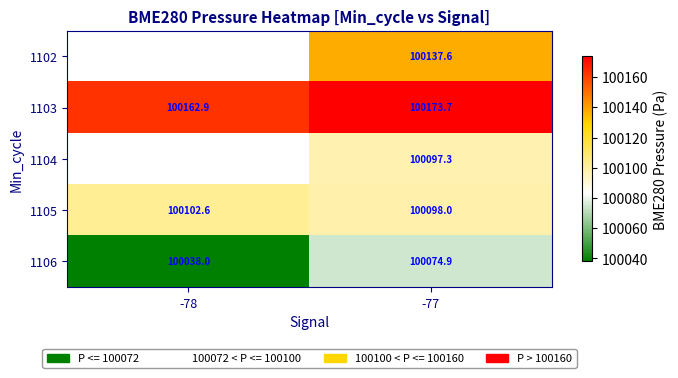

What is the smallest value displayed?

100038.0